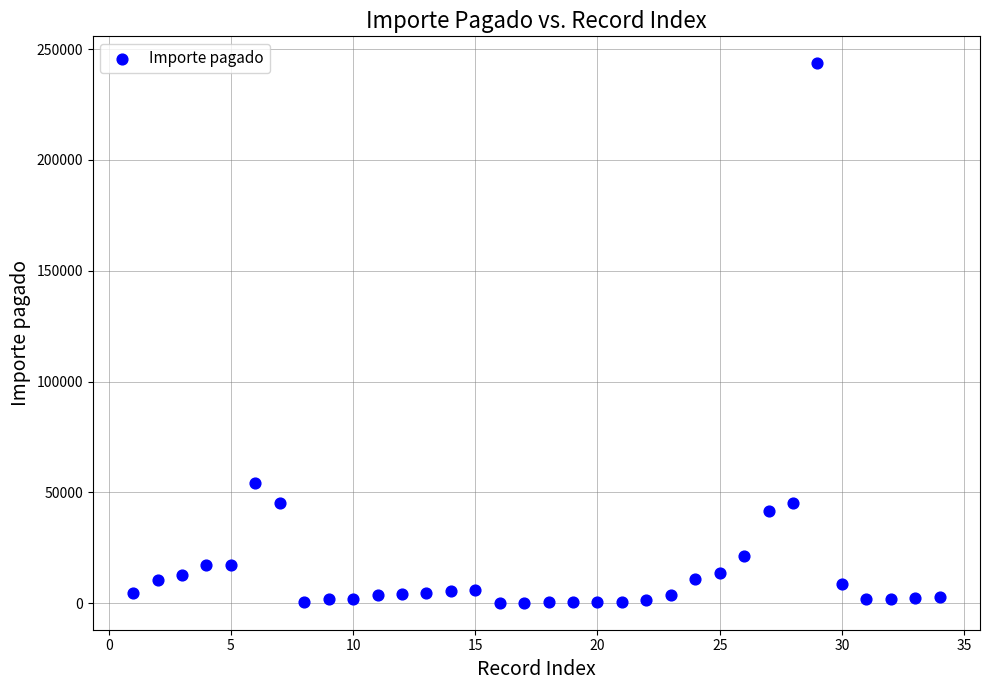

What is the range of Y values (max minus min)?

243443.4